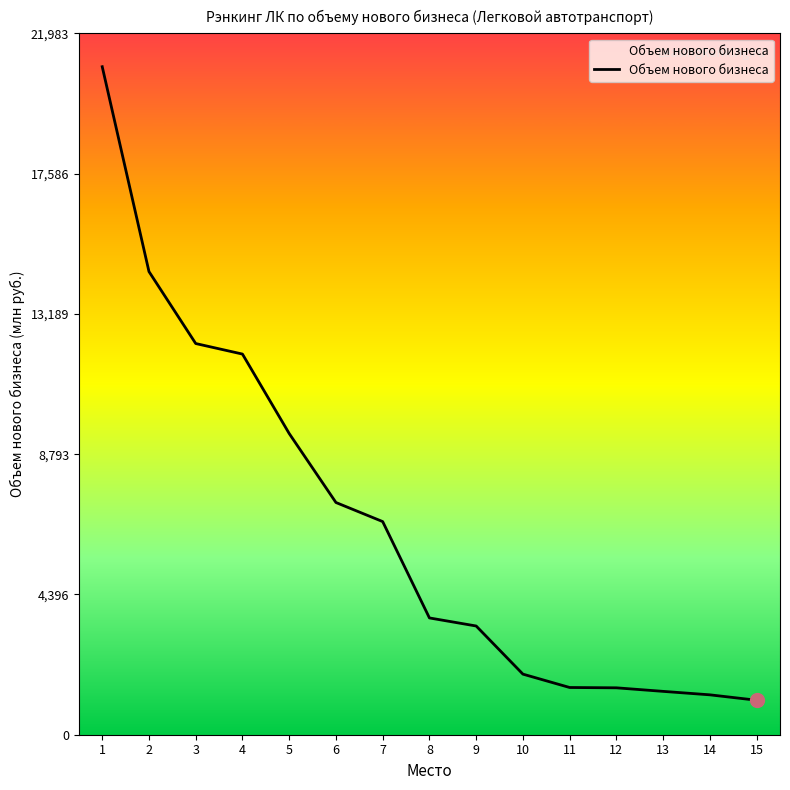

What is the minimum value shown in the chart?

1081.1